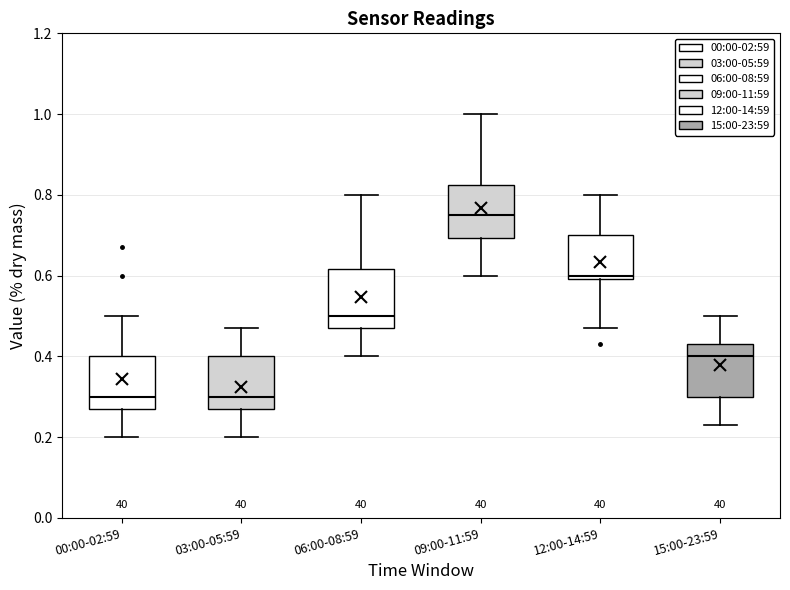

Reading left to right, read every box against the y-axis: the position of its median line, the range the box covers, and the ends of its whiskers. The values are not printed on the chart, so give them approximately, as read against the axis.

00:00-02:59: median 0.30, box 0.28 to 0.40, whiskers 0.20 to 0.50
03:00-05:59: median 0.30, box 0.28 to 0.40, whiskers 0.20 to 0.48
06:00-08:59: median 0.50, box 0.48 to 0.62, whiskers 0.40 to 0.80
09:00-11:59: median 0.76, box 0.70 to 0.82, whiskers 0.60 to 1.00
12:00-14:59: median 0.60 (just above the box's lower edge), box 0.60 to 0.70, whiskers 0.48 to 0.80
15:00-23:59: median 0.40, box 0.30 to 0.44, whiskers 0.24 to 0.50